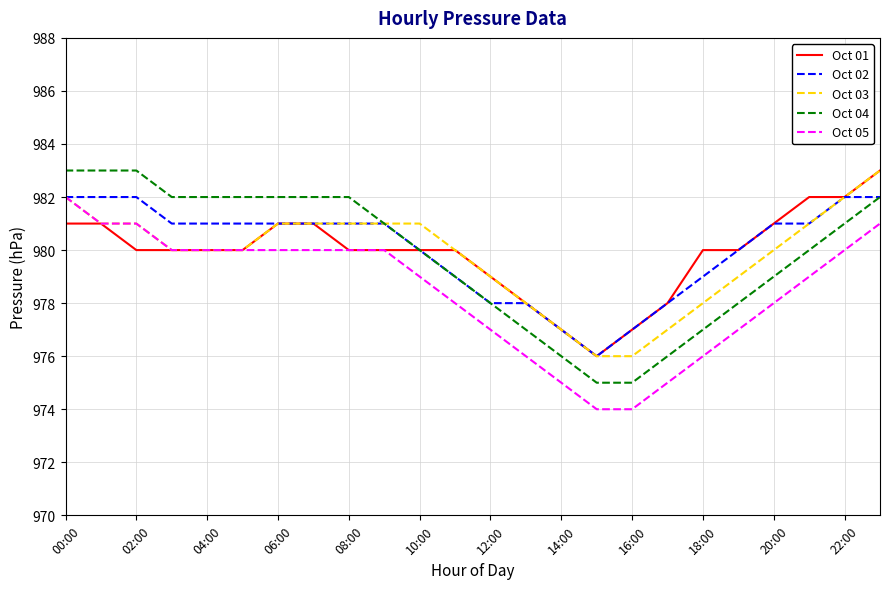

What is the lowest value of the Oct 02 series?

976